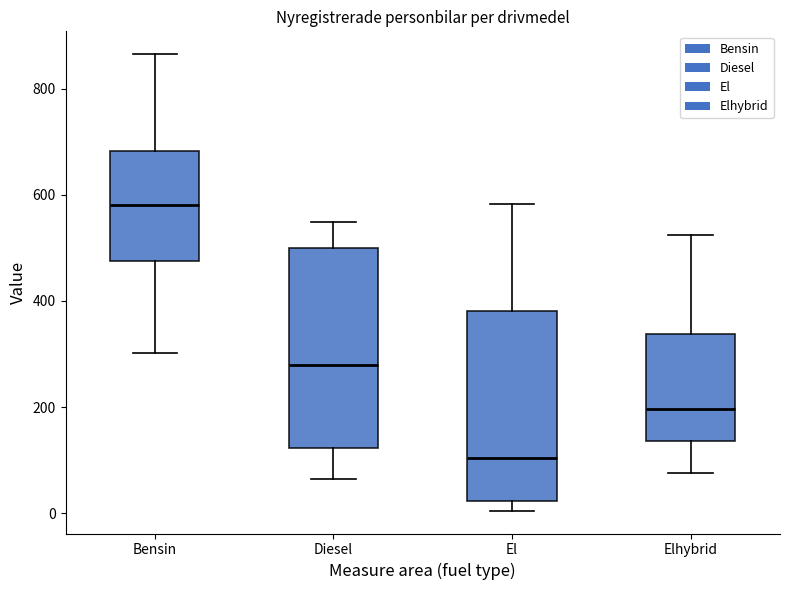

Reading left to right, transcribe this box plot: for each box, give where its median line is, the range the box spans, and where its two whiskers end, as read against the y-axis. The values are not printed on the chart, so give them approximately, as read against the axis.

Bensin: median 580, box 480 to 680, whiskers 300 to 860
Diesel: median 280, box 120 to 500, whiskers 60 to 540
El: median 100, box 20 to 380, whiskers 0 to 580
Elhybrid: median 200, box 140 to 340, whiskers 80 to 520